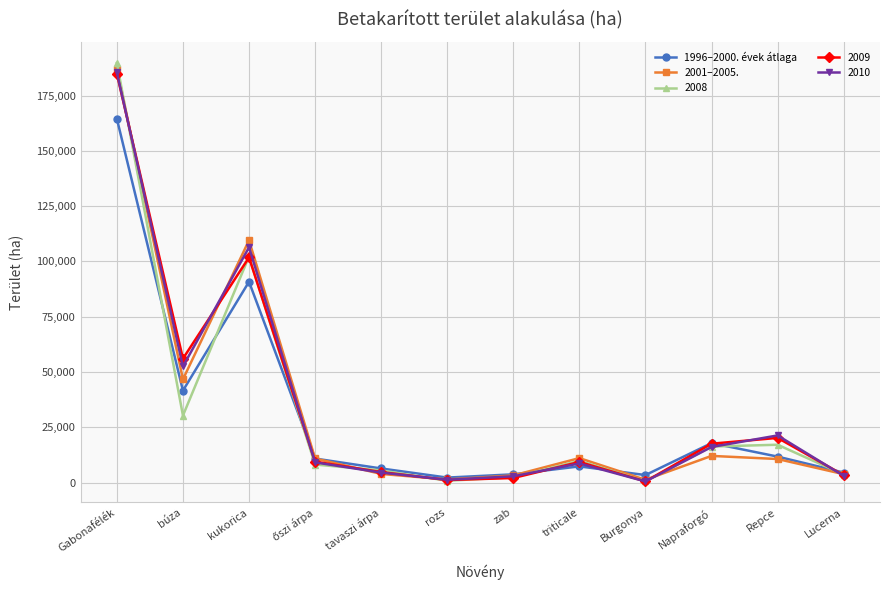

What is the lowest value of the 1996–2000. évek átlaga series?

2262